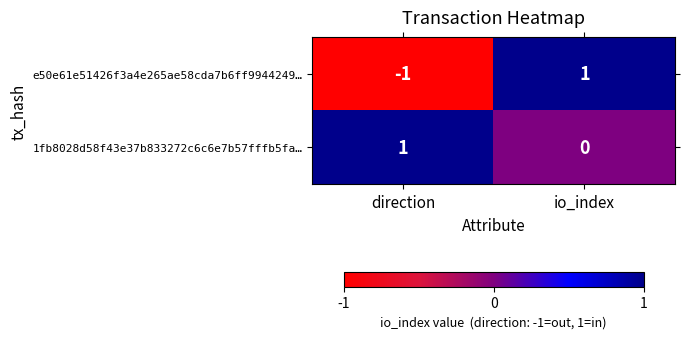

Which series changed the most between direction and io_index?

e50e61e51426f3a4e265ae58cda7b6ff9944249…